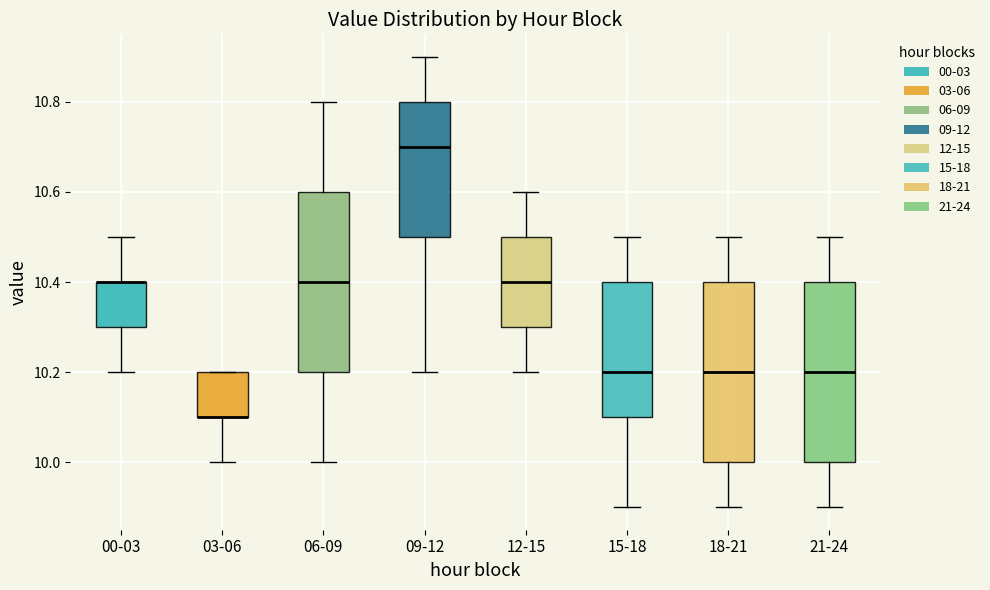

Reading left to right, read every box against the y-axis: the position of its median line, the range the box covers, and the ends of its whiskers. The values are not printed on the chart, so give them approximately, as read against the axis.

00-03: median 10.4 (drawn on the box's upper edge), box 10.3 to 10.4, whiskers 10.2 to 10.5
03-06: median 10.1 (drawn on the box's lower edge), box 10.1 to 10.2, whiskers 10.0 to 10.2
06-09: median 10.4, box 10.2 to 10.6, whiskers 10.0 to 10.8
09-12: median 10.7, box 10.5 to 10.8, whiskers 10.2 to 10.9
12-15: median 10.4, box 10.3 to 10.5, whiskers 10.2 to 10.6
15-18: median 10.2, box 10.1 to 10.4, whiskers 9.9 to 10.5
18-21: median 10.2, box 10.0 to 10.4, whiskers 9.9 to 10.5
21-24: median 10.2, box 10.0 to 10.4, whiskers 9.9 to 10.5